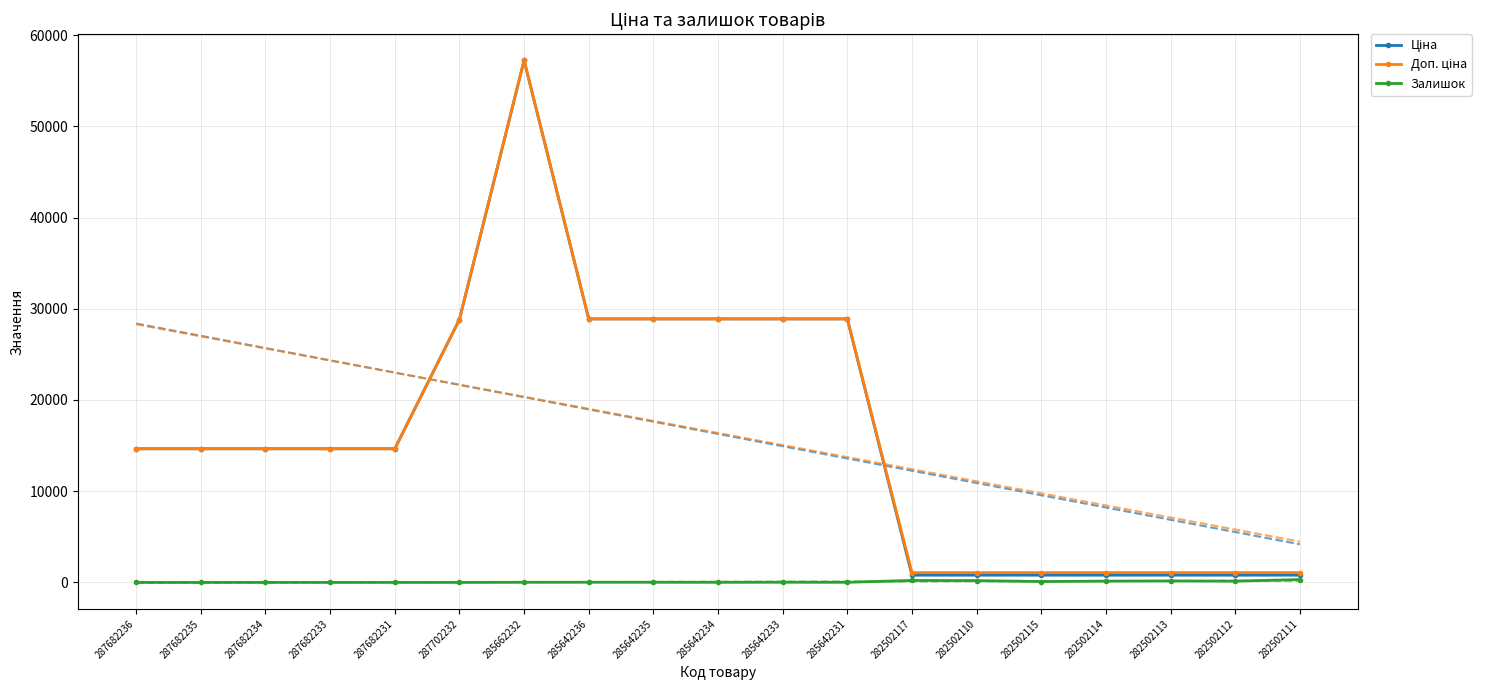

What is the greatest value displayed?

57235.5